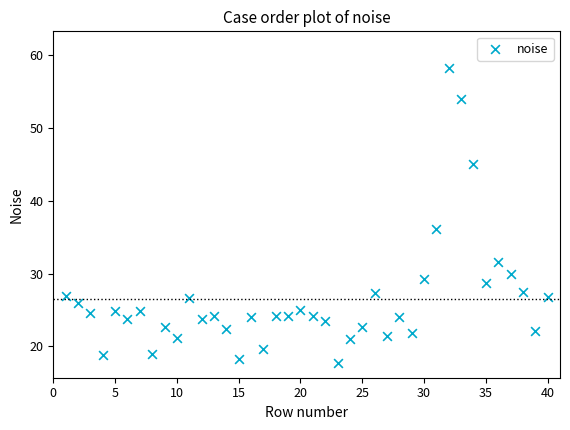

What is the range of X values (max minus min)?

39.0